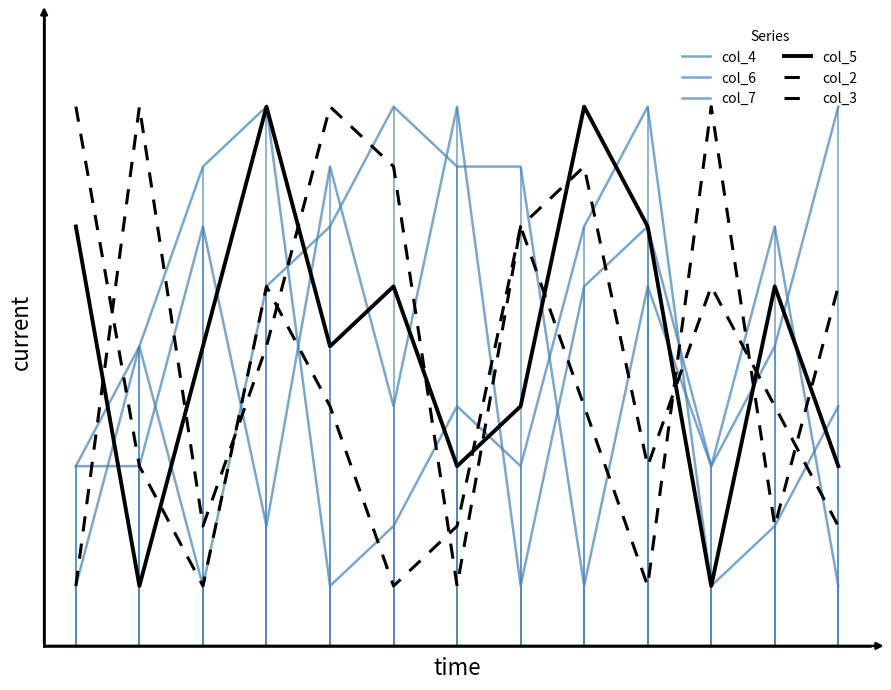

Reading left to right, list all the values displayed in this chart.

col_4: 3	5	1	6	7	9	8	8	1	6	3	7	1
col_6: 1	5	8	9	1	2	4	3	7	9	1	2	4
col_7: 3	3	7	2	8	4	9	1	6	7	3	5	9
col_5: 7	1	5	9	5	6	3	4	9	7	1	6	3
col_2: 1	9	2	5	9	8	1	7	4	1	9	2	6
col_3: 9	3	1	6	4	1	2	7	8	3	6	4	2